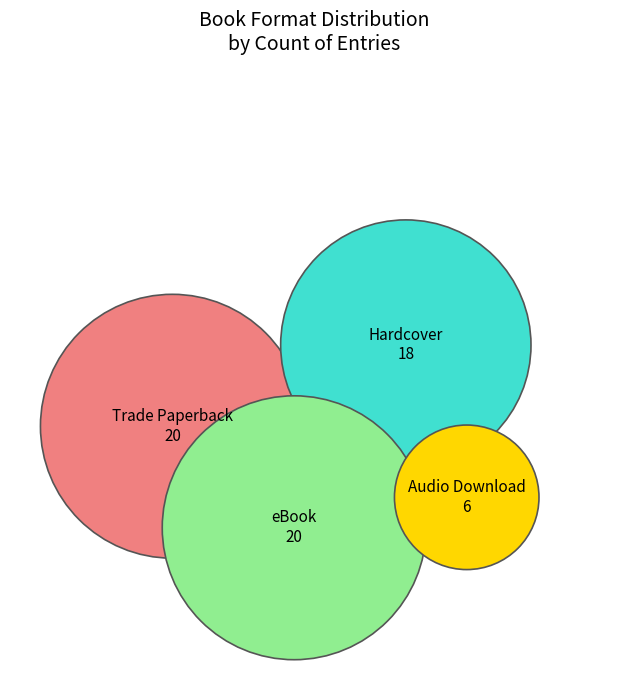

Does eBook account for over 50% of the chart?

No